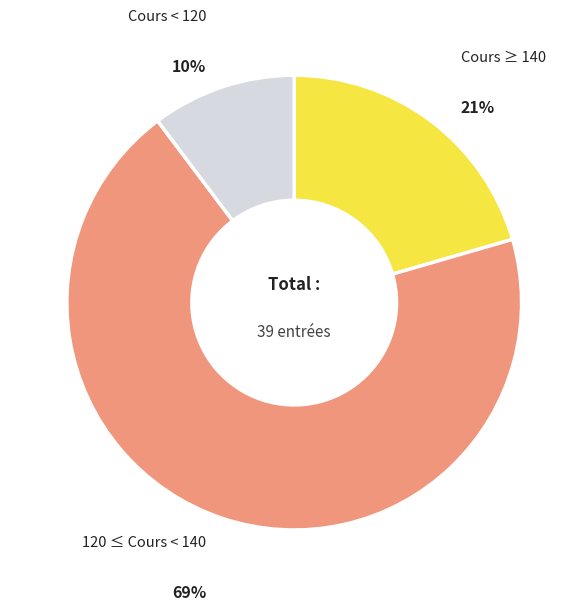

Does any single category account for the majority?

Yes